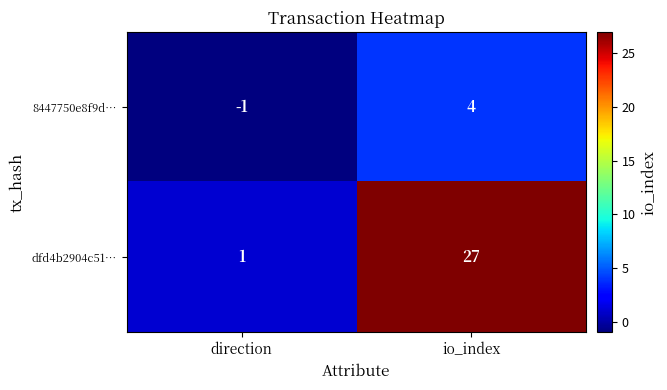

What is the difference between the 8447750e8f9d… values at io_index and direction?

5